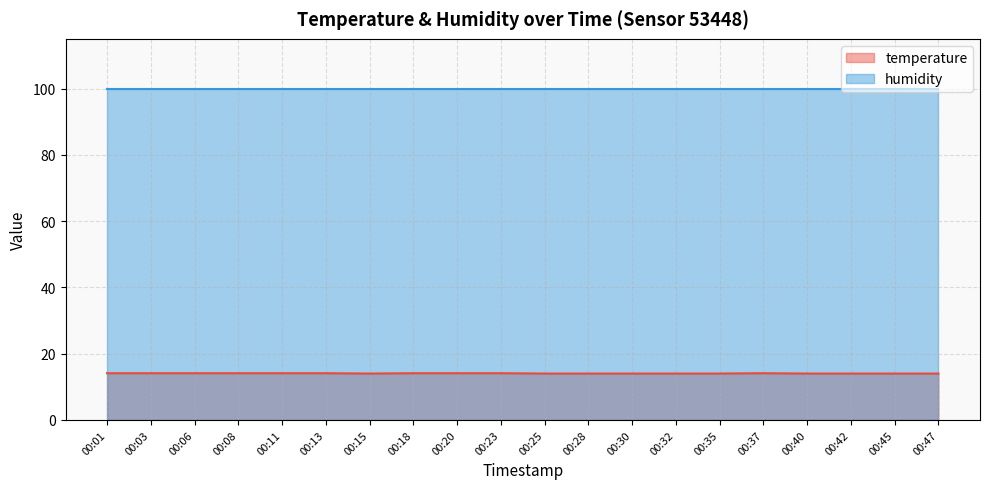

What is the minimum value shown in the chart?

14.0